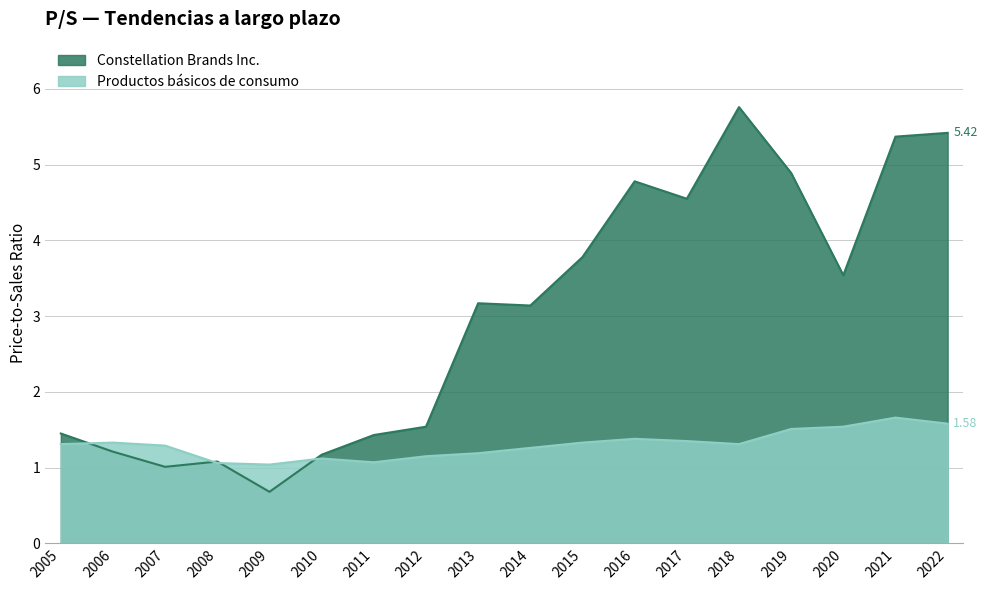

What is the difference between the maximum and second lowest values in the Constellation Brands Inc. series?

4.8